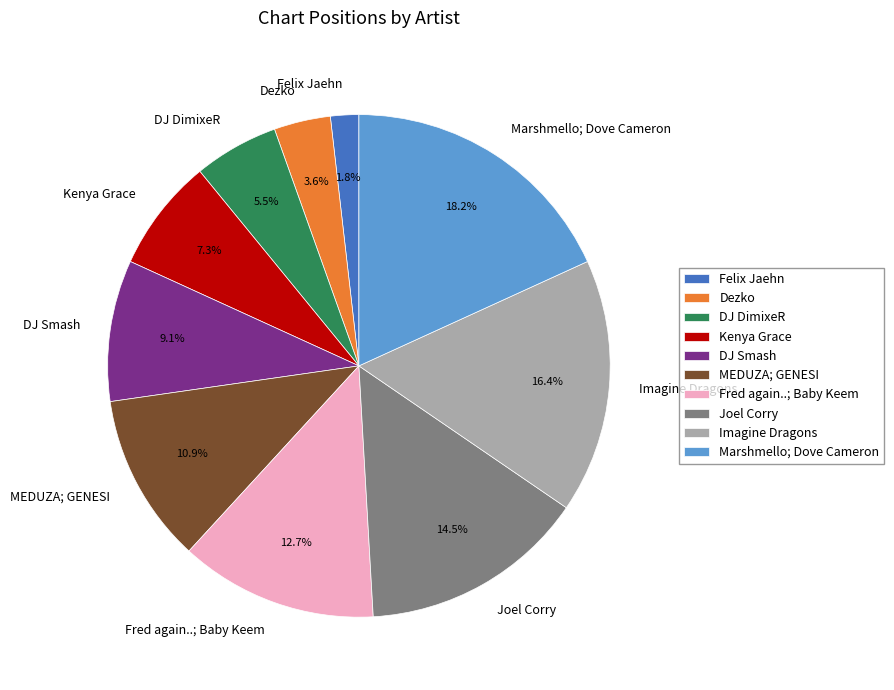

Rank the categories by value from highest to lowest.

Marshmello; Dove Cameron, Imagine Dragons, Joel Corry, Fred again..; Baby Keem, MEDUZA; GENESI, DJ Smash, Kenya Grace, DJ DimixeR, Dezko, Felix Jaehn